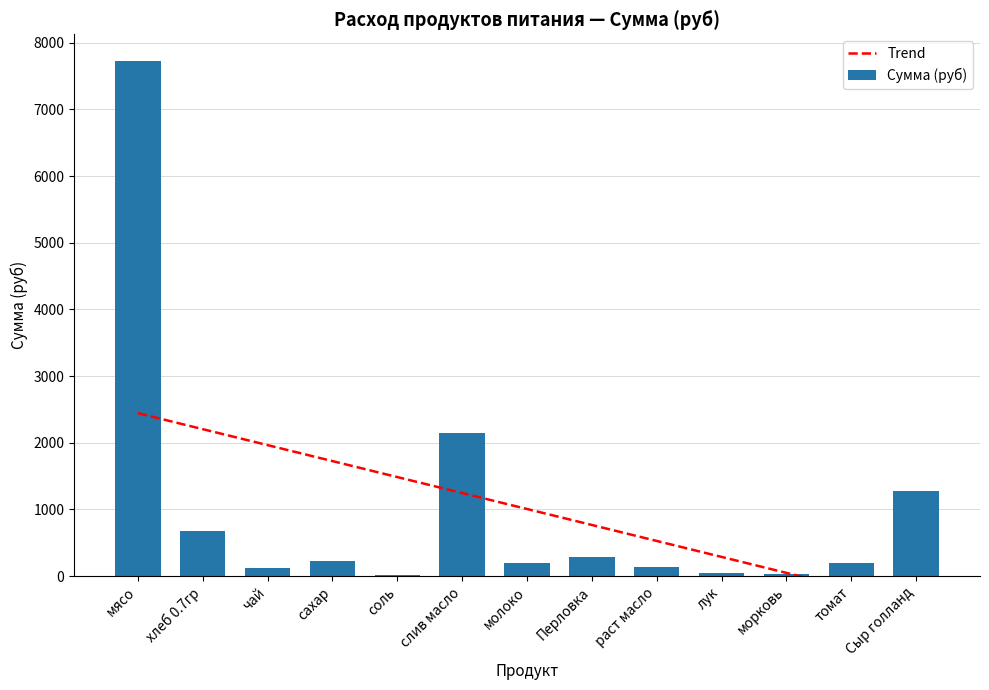

True or false: Trend has a value of 2204.0 at хлеб 0.7гр.

True